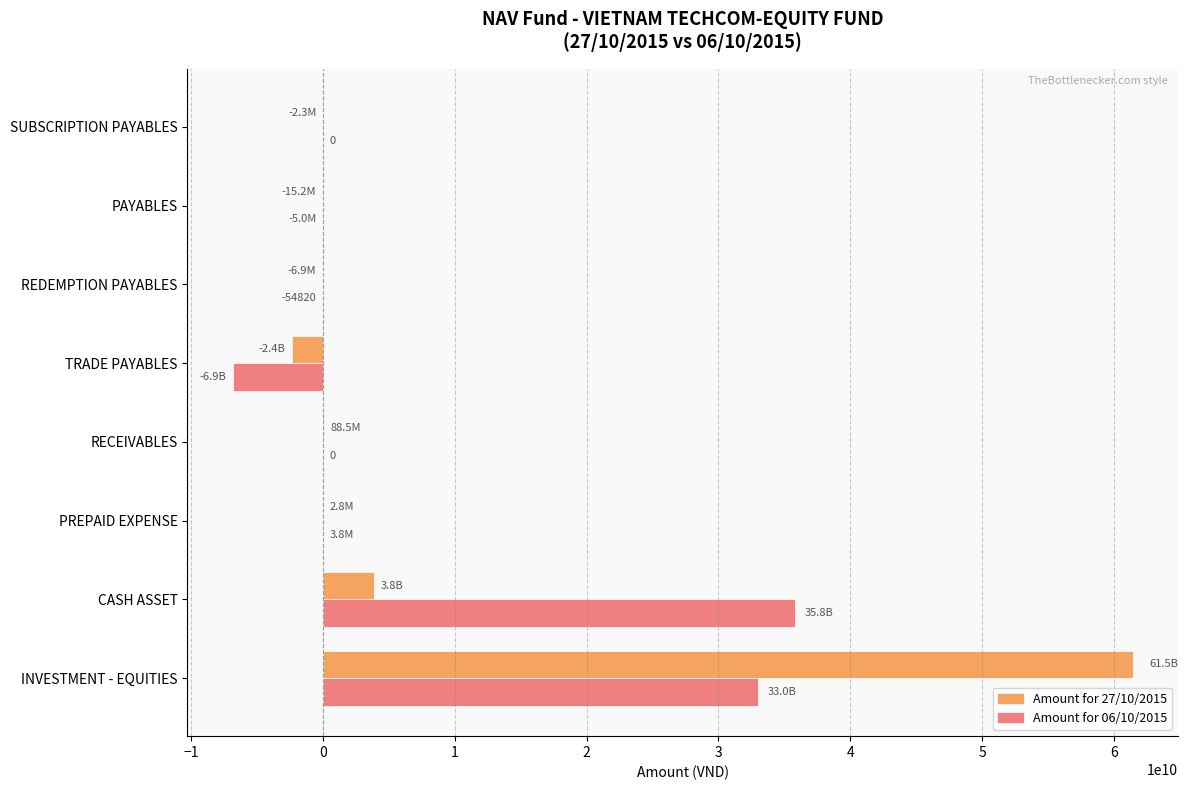

Which series has the widest spread of values?

Amount for 27/10/2015